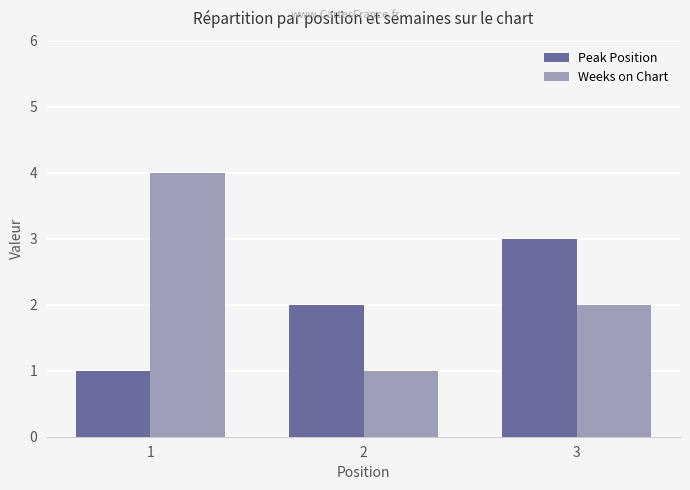

Which category has the lowest value in the Weeks on Chart series?

2